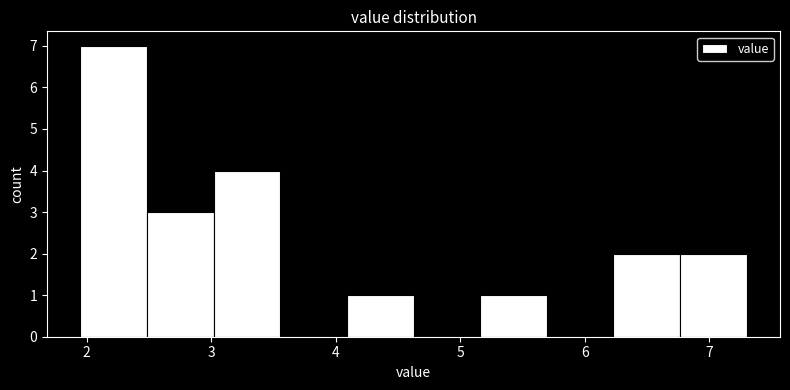

Reading left to right, transcribe this chart: for each bar, give the range it covers on the x-axis and its height. Neither the bar edges nor the heights are printed on the chart, so give them approximately, as read against the axes.

2.0 to 2.5: 7
2.5 to 3.0: 3
3.0 to 3.6: 4
3.6 to 4.1: 0
4.1 to 4.6: 1
4.6 to 5.2: 0
5.2 to 5.7: 1
5.7 to 6.2: 0
6.2 to 6.8: 2
6.8 to 7.3: 2